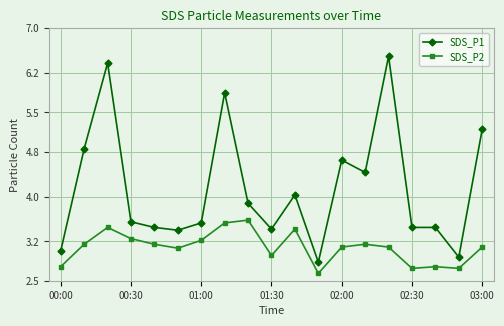

Which series has the widest spread of values?

SDS_P1